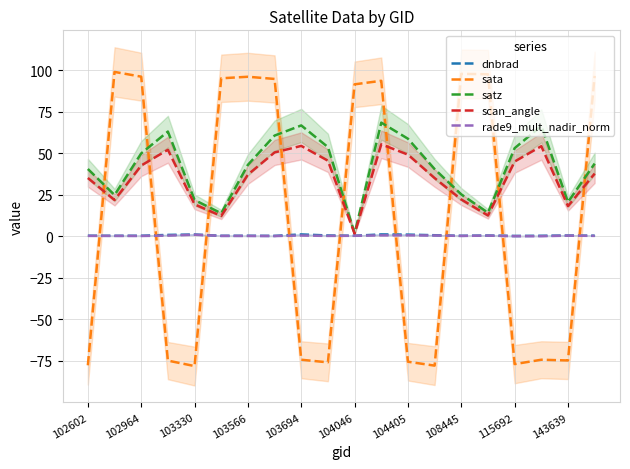

What are all the series names shown in the legend?

dnbrad, sata, satz, scan_angle, rade9_mult_nadir_norm